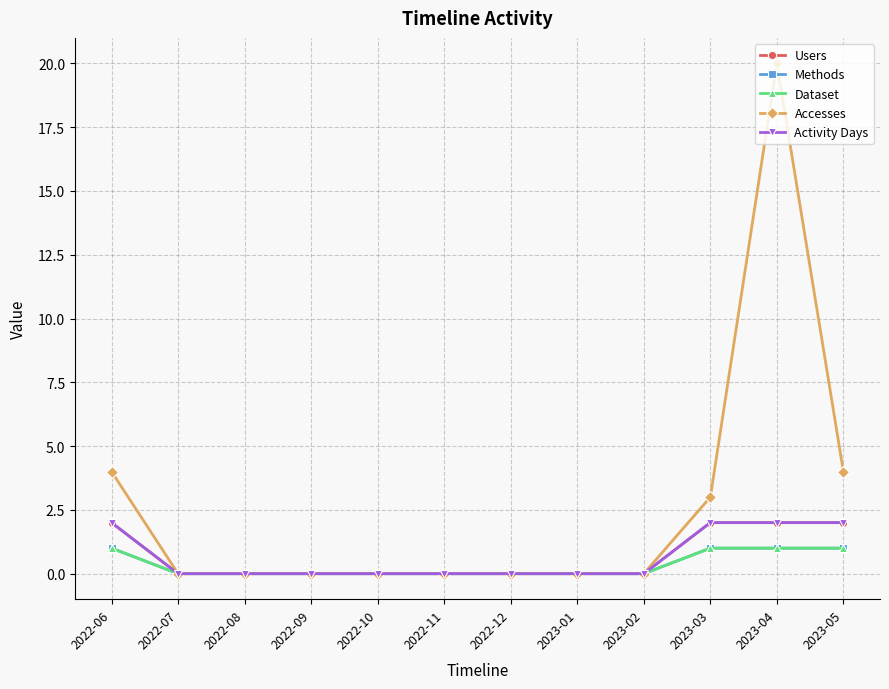

What is the average value of the Activity Days series?

1